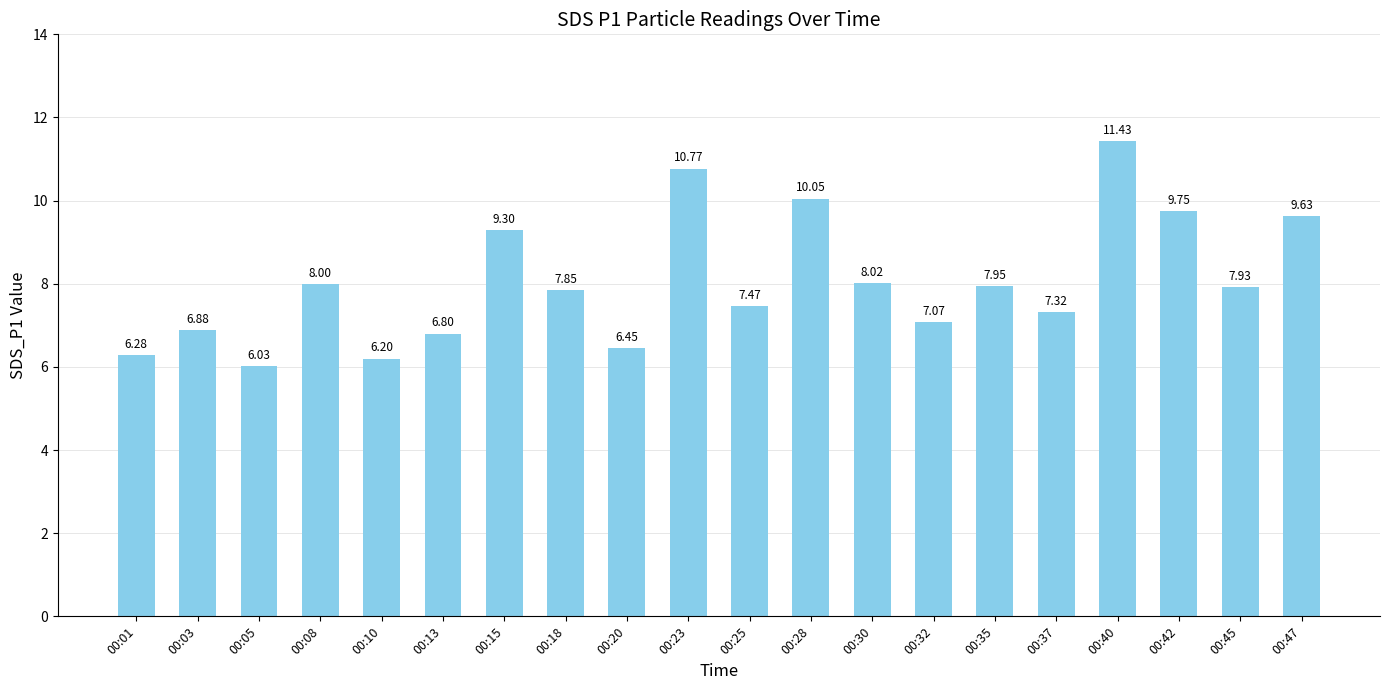

Rank the categories by value from highest to lowest.

00:40, 00:23, 00:28, 00:42, 00:47, 00:15, 00:30, 00:08, 00:35, 00:45, 00:18, 00:25, 00:37, 00:32, 00:03, 00:13, 00:20, 00:01, 00:10, 00:05